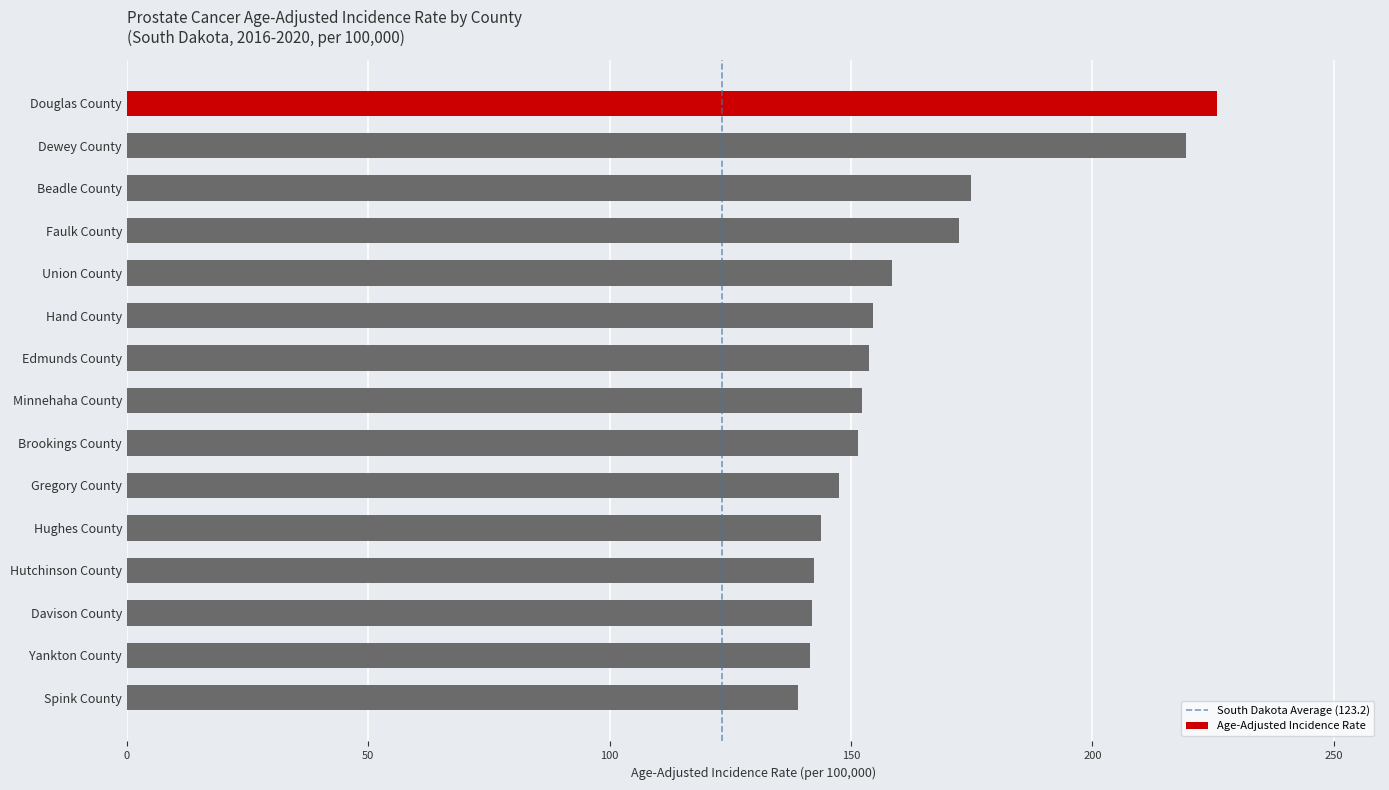

What is the maximum value shown in the chart?

225.7